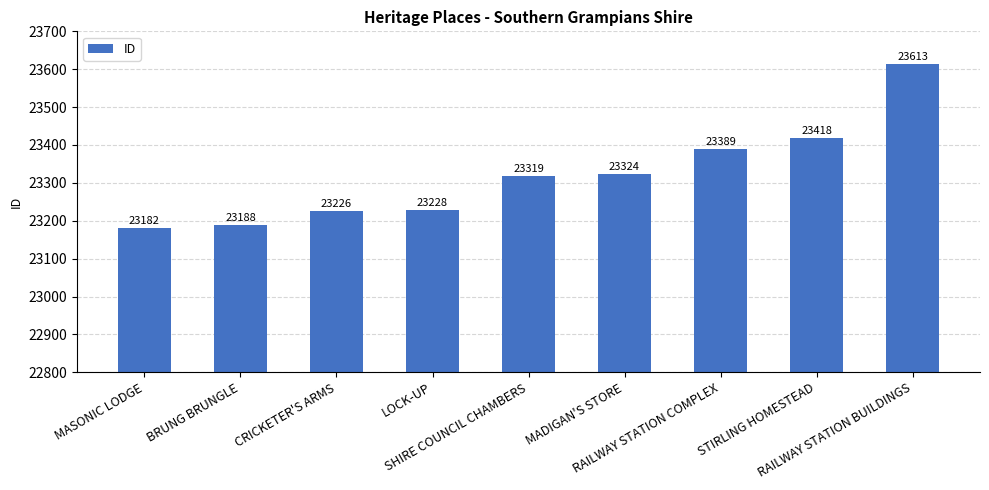

What value does the data have at MADIGAN'S STORE, to the nearest 5?

23325